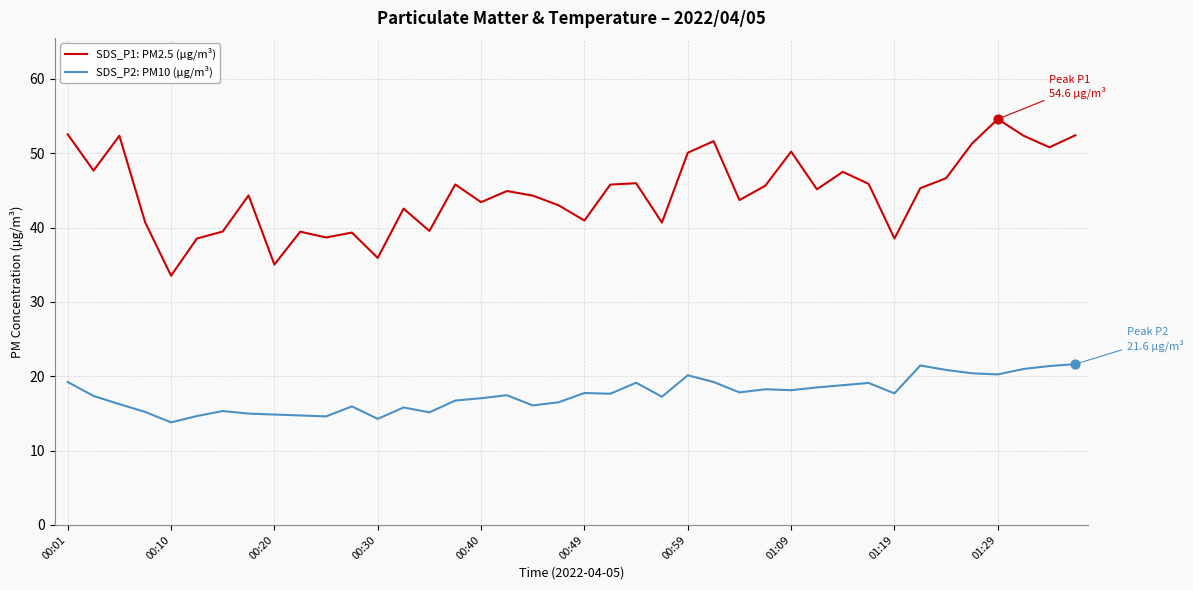

Which series has the widest spread of values?

SDS_P1: PM2.5 (µg/m³)